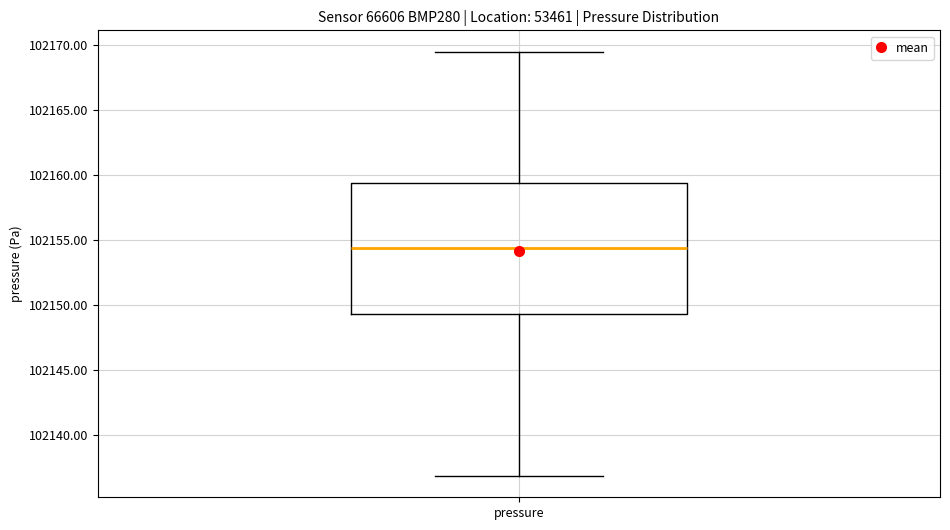

Read this box plot against the y-axis: the position of the median line, the range covered by the box, and the ends of both whiskers. The values are not printed on the chart, so give them approximately, as read against the axis.

median 102154.5, box 102149.5 to 102159.5, whiskers 102137.0 to 102169.5